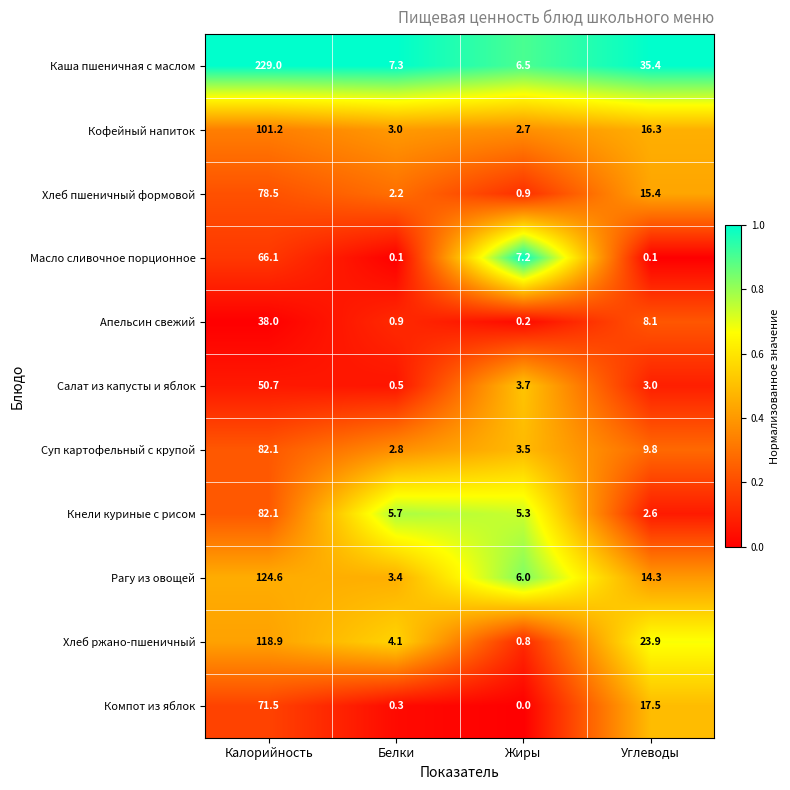

Rank the categories by Компот из яблок value from highest to lowest.

Калорийность, Углеводы, Белки, Жиры